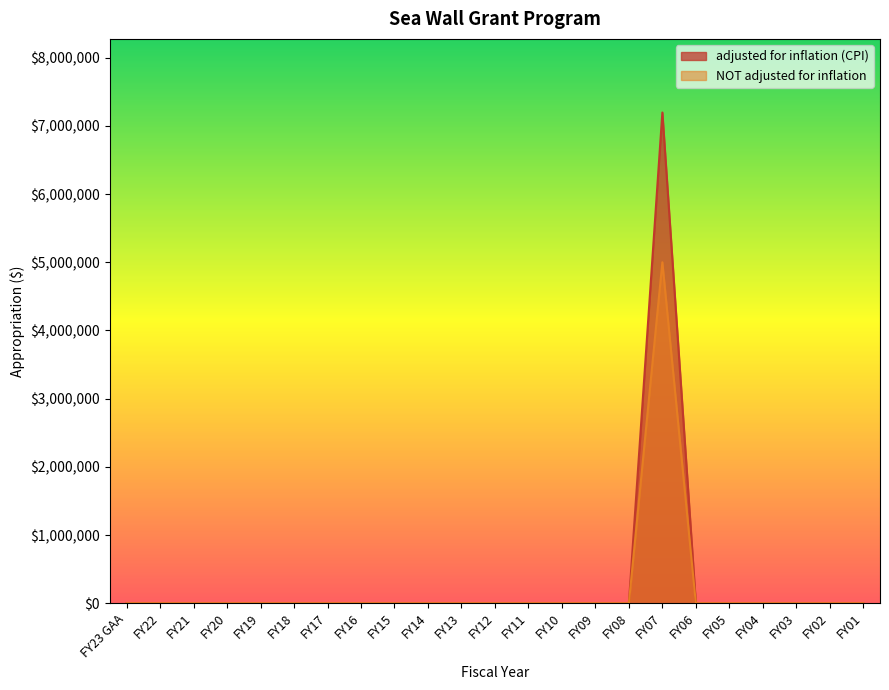

What is the label of the 11th point from the right?

FY11